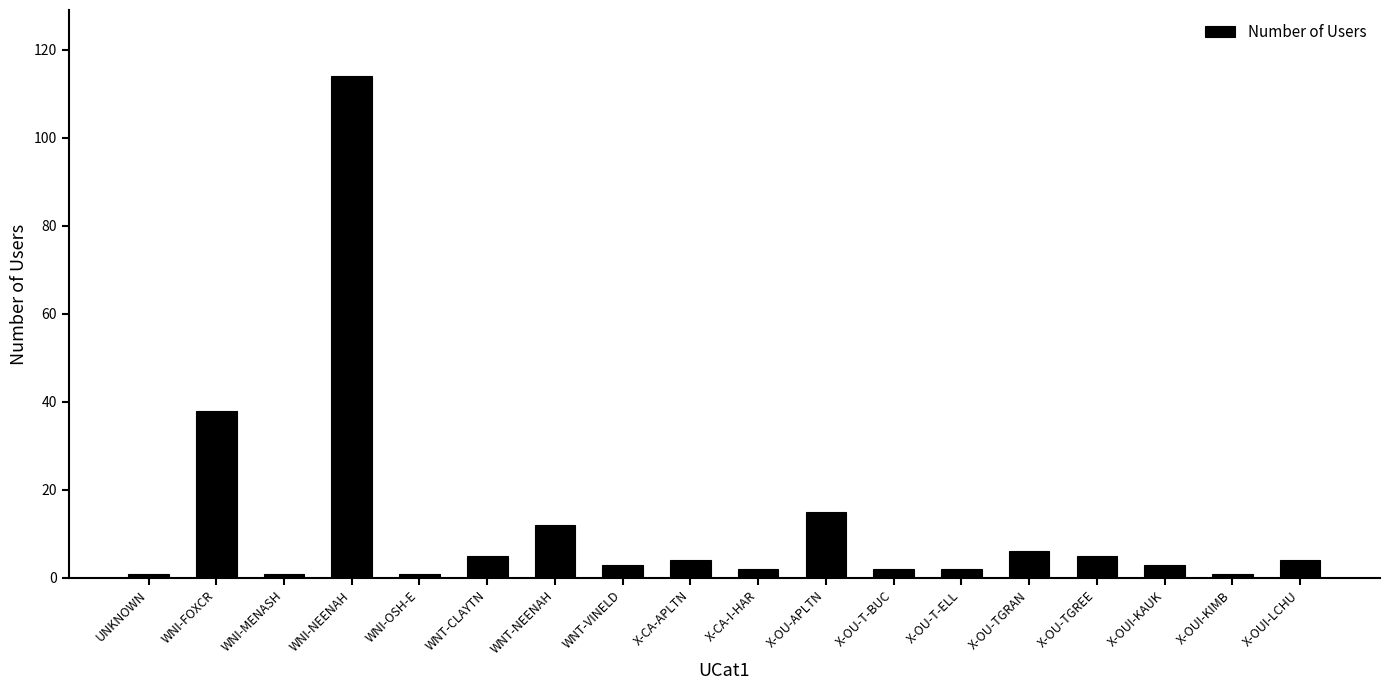

Where is the data nearest to the value 57?

WNI-FOXCR